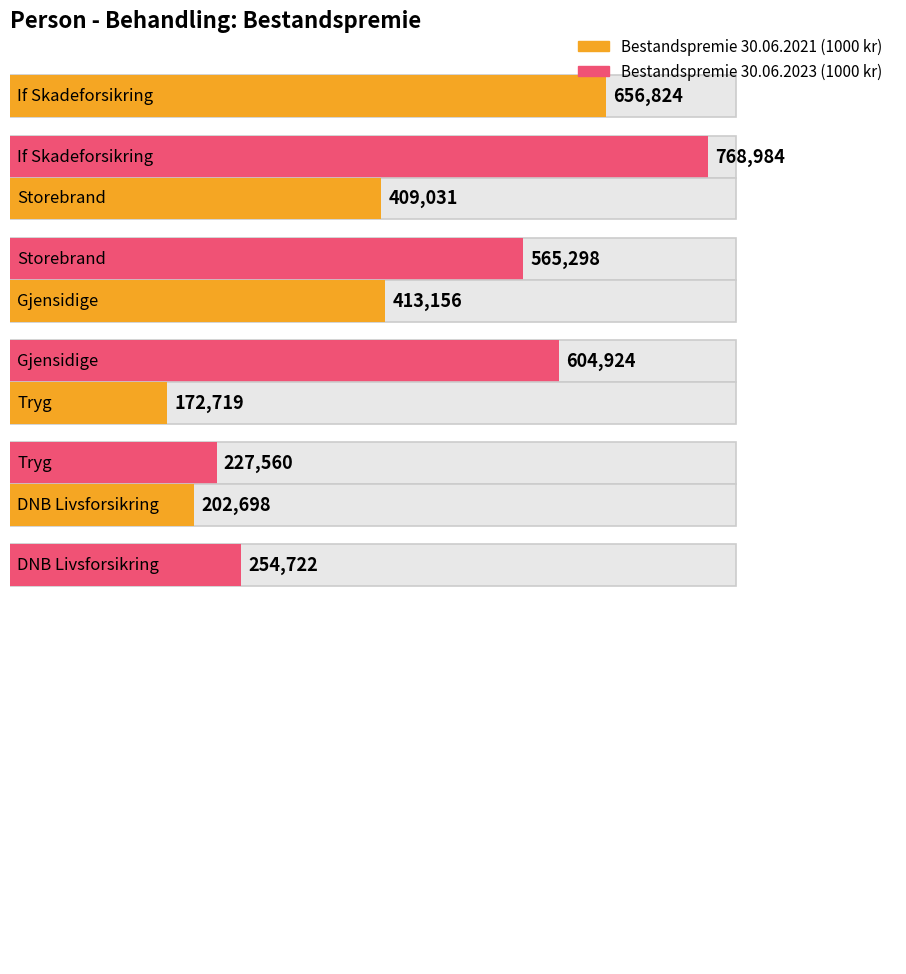

What position from the right is Storebrand?

5